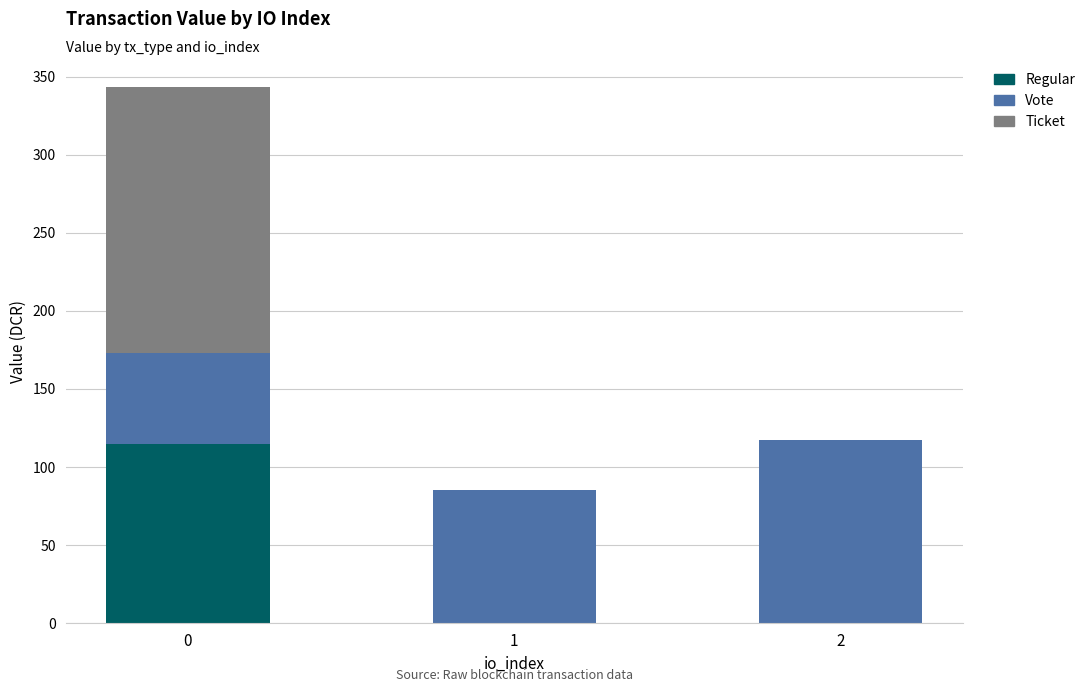

What is the total value across all series at 2?

117.0